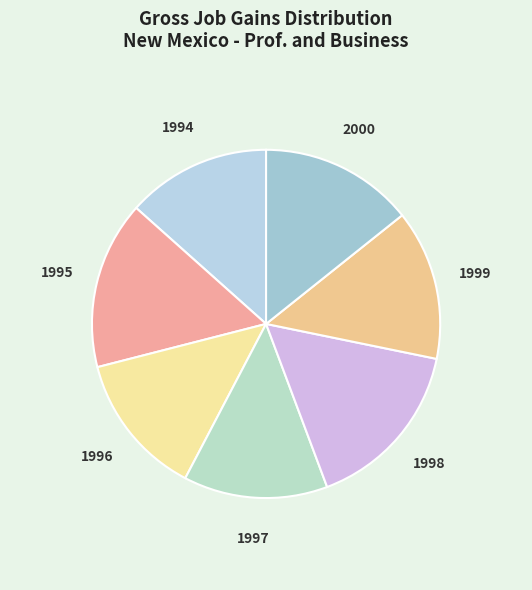

Is there a majority slice in this chart?

No